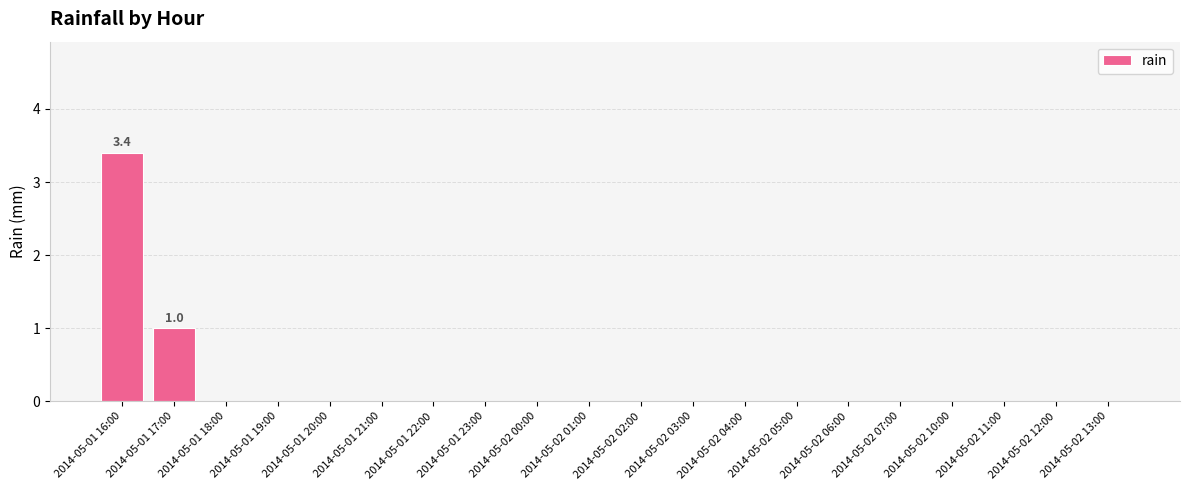

Which label corresponds to the largest value in the chart?

2014-05-01 16:00